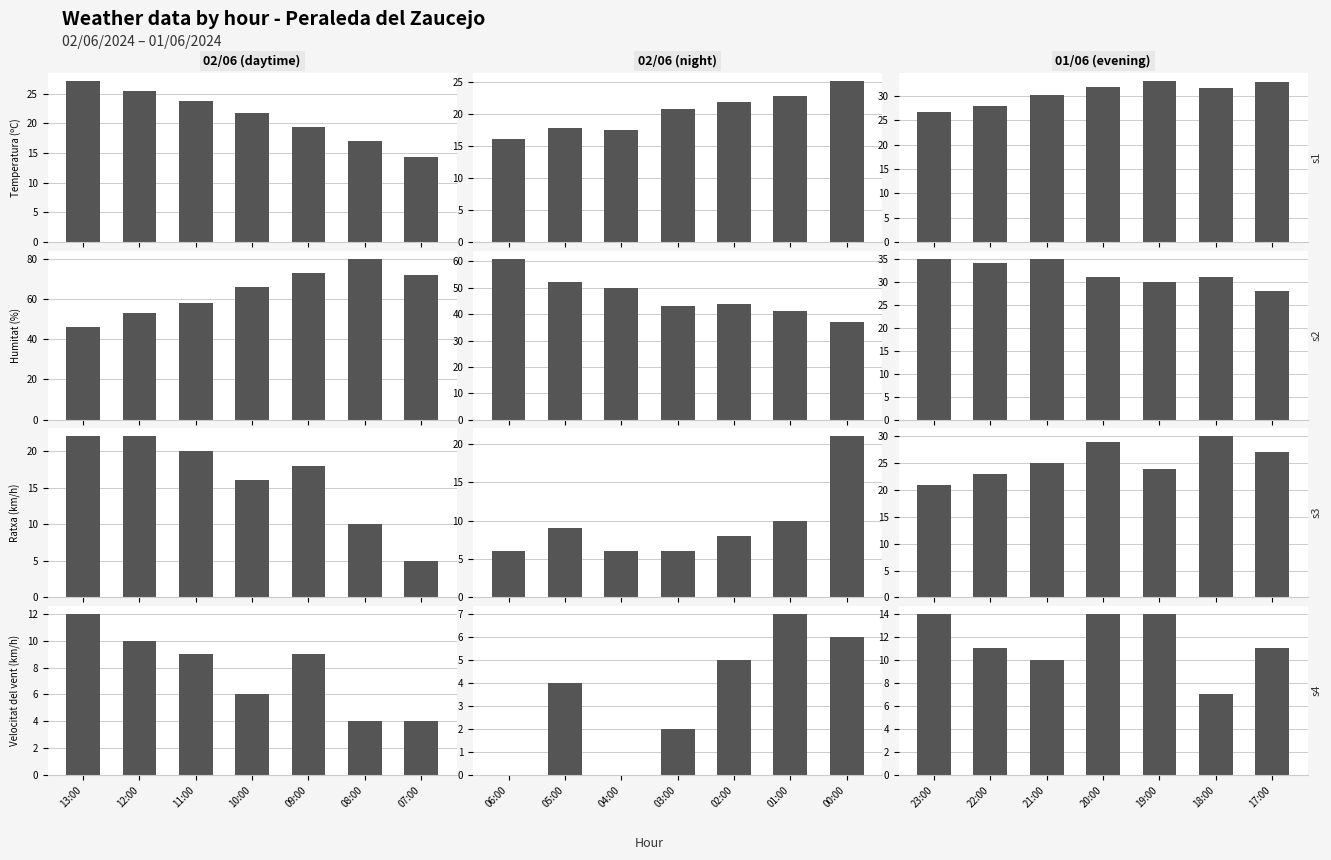

List the series in order of their peak value, lowest first.

Velocitat del vent (km/h), Ratxa (km/h), Temperatura (ºC), Humitat (%)